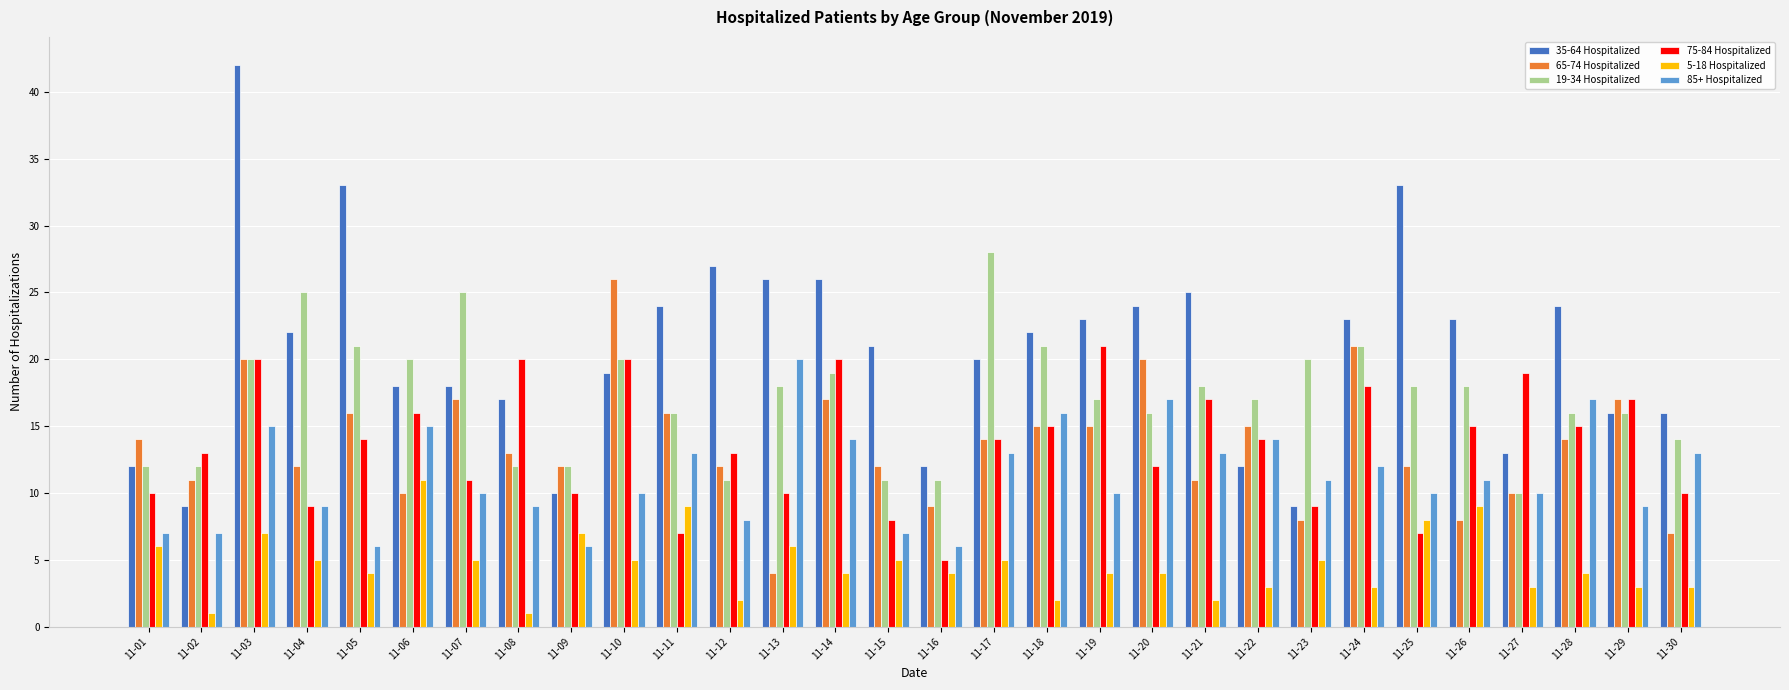

True or false: 5-18 Hospitalized has a value of 7 at 11-09.

True